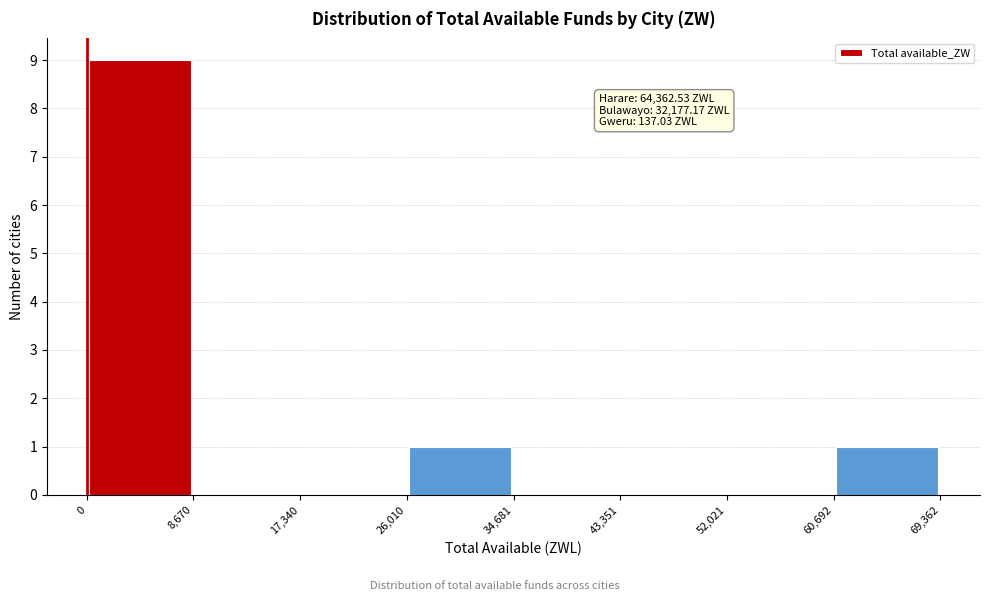

Which range on the x-axis has the tallest bar?

0 to 8,670